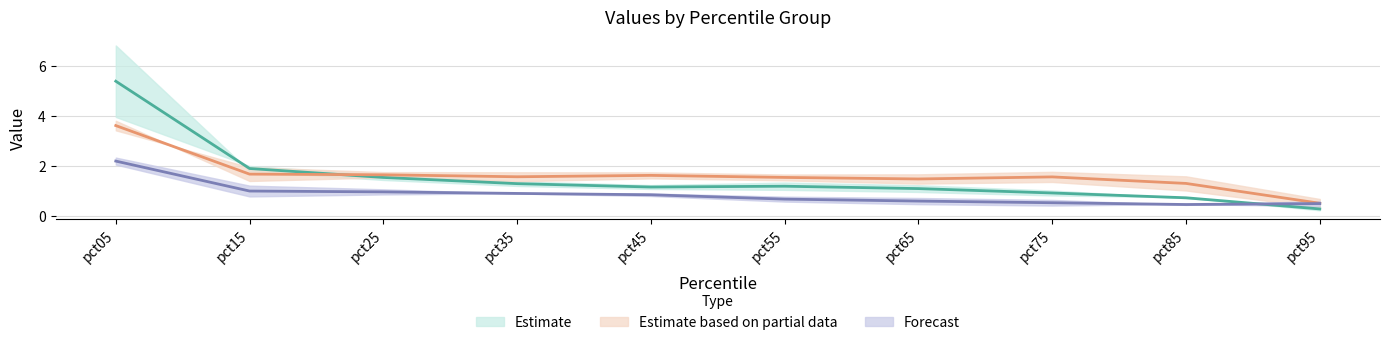

After their last crossing, which series has the higher values: Mar or Jan?

Mar